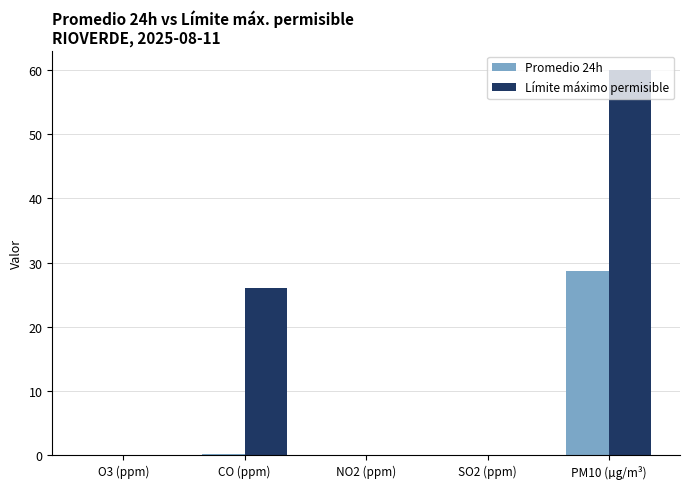

The Límite máximo permisible series shows 0.1 at NO2 (ppm). True or false?

True